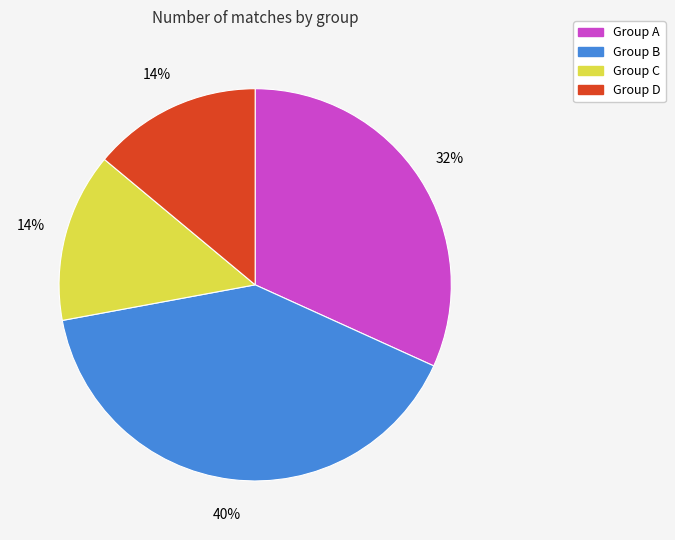

To the nearest percent, what is the average slice percentage?

25%